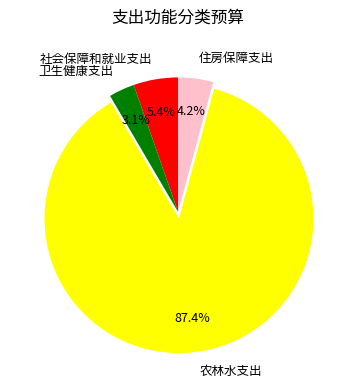

Rank the categories by value from lowest to highest.

卫生健康支出, 住房保障支出, 社会保障和就业支出, 农林水支出